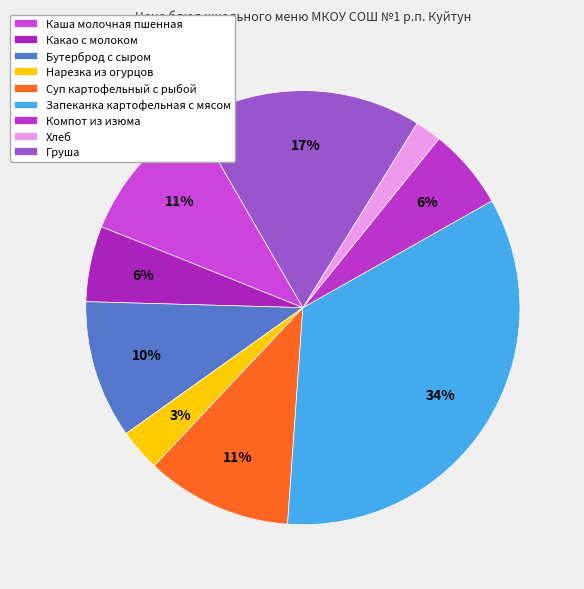

How many segments does this pie chart have?

9